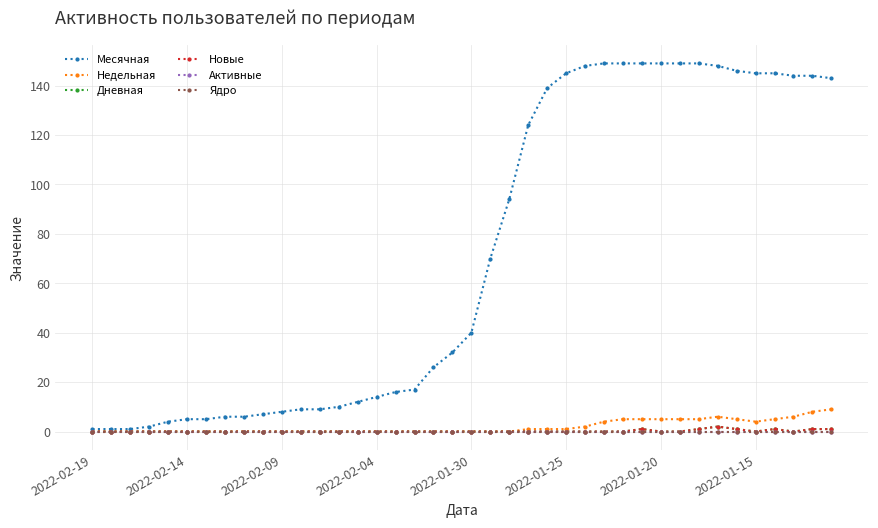

Reading left to right, list all the values displayed in this chart.

Месячная: 1	1	1	2	4	5	5	6	6	7	8	9	9	10	12	14	16	17	26	32	40	70	94	124	139	145	148	149	149	149	149	149	149	148	146	145	145	144	144	143
Недельная: 0	0	0	0	0	0	0	0	0	0	0	0	0	0	0	0	0	0	0	0	0	0	0	1	1	1	2	4	5	5	5	5	5	6	5	4	5	6	8	9
Дневная: 0	0	0	0	0	0	0	0	0	0	0	0	0	0	0	0	0	0	0	0	0	0	0	0	0	0	0	0	0	1	0	0	1	2	1	0	1	0	1	1
Новые: 0	0	0	0	0	0	0	0	0	0	0	0	0	0	0	0	0	0	0	0	0	0	0	0	0	0	0	0	0	1	0	0	1	2	1	0	1	0	1	1
Активные: 0	0	0	0	0	0	0	0	0	0	0	0	0	0	0	0	0	0	0	0	0	0	0	0	0	0	0	0	0	0	0	0	0	0	0	0	0	0	0	0
Ядро: 0	0	0	0	0	0	0	0	0	0	0	0	0	0	0	0	0	0	0	0	0	0	0	0	0	0	0	0	0	0	0	0	0	0	0	0	0	0	0	0